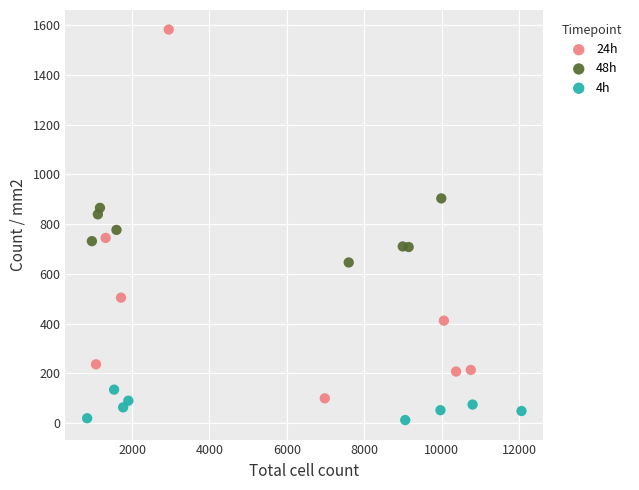

Which series has the widest spread of Y values?

24h